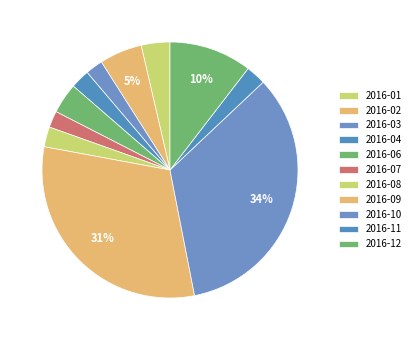

Count the number of slices in the pie.

11